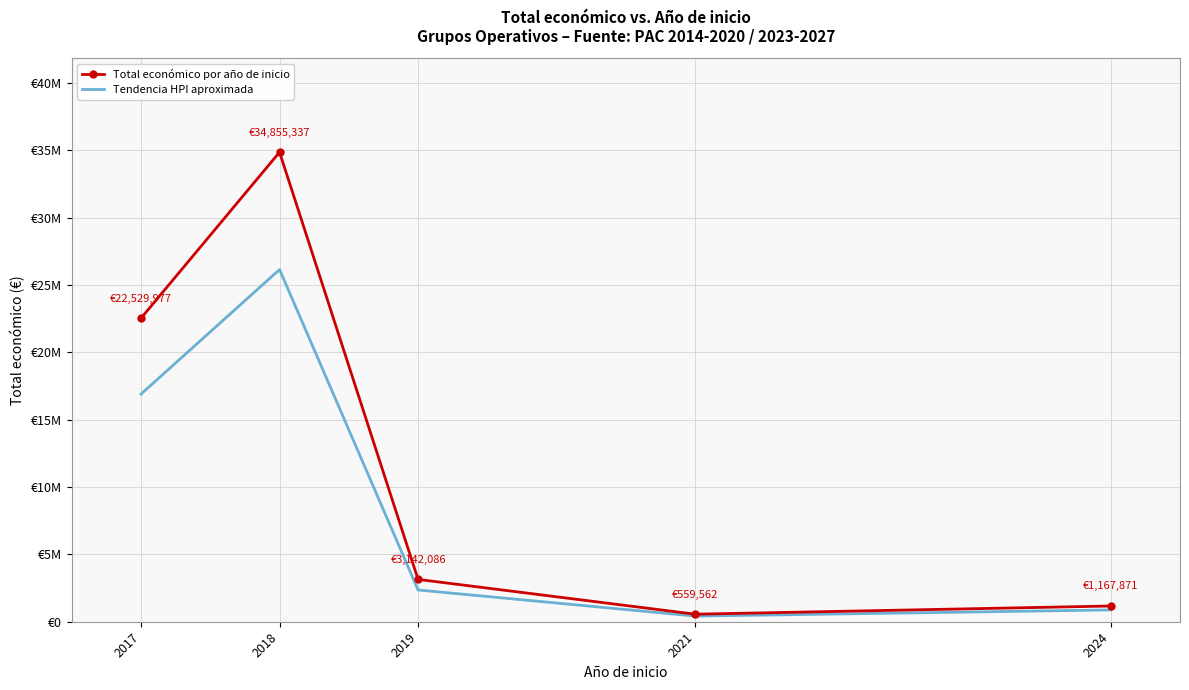

Which series has the largest total across all categories?

Total económico por año de inicio